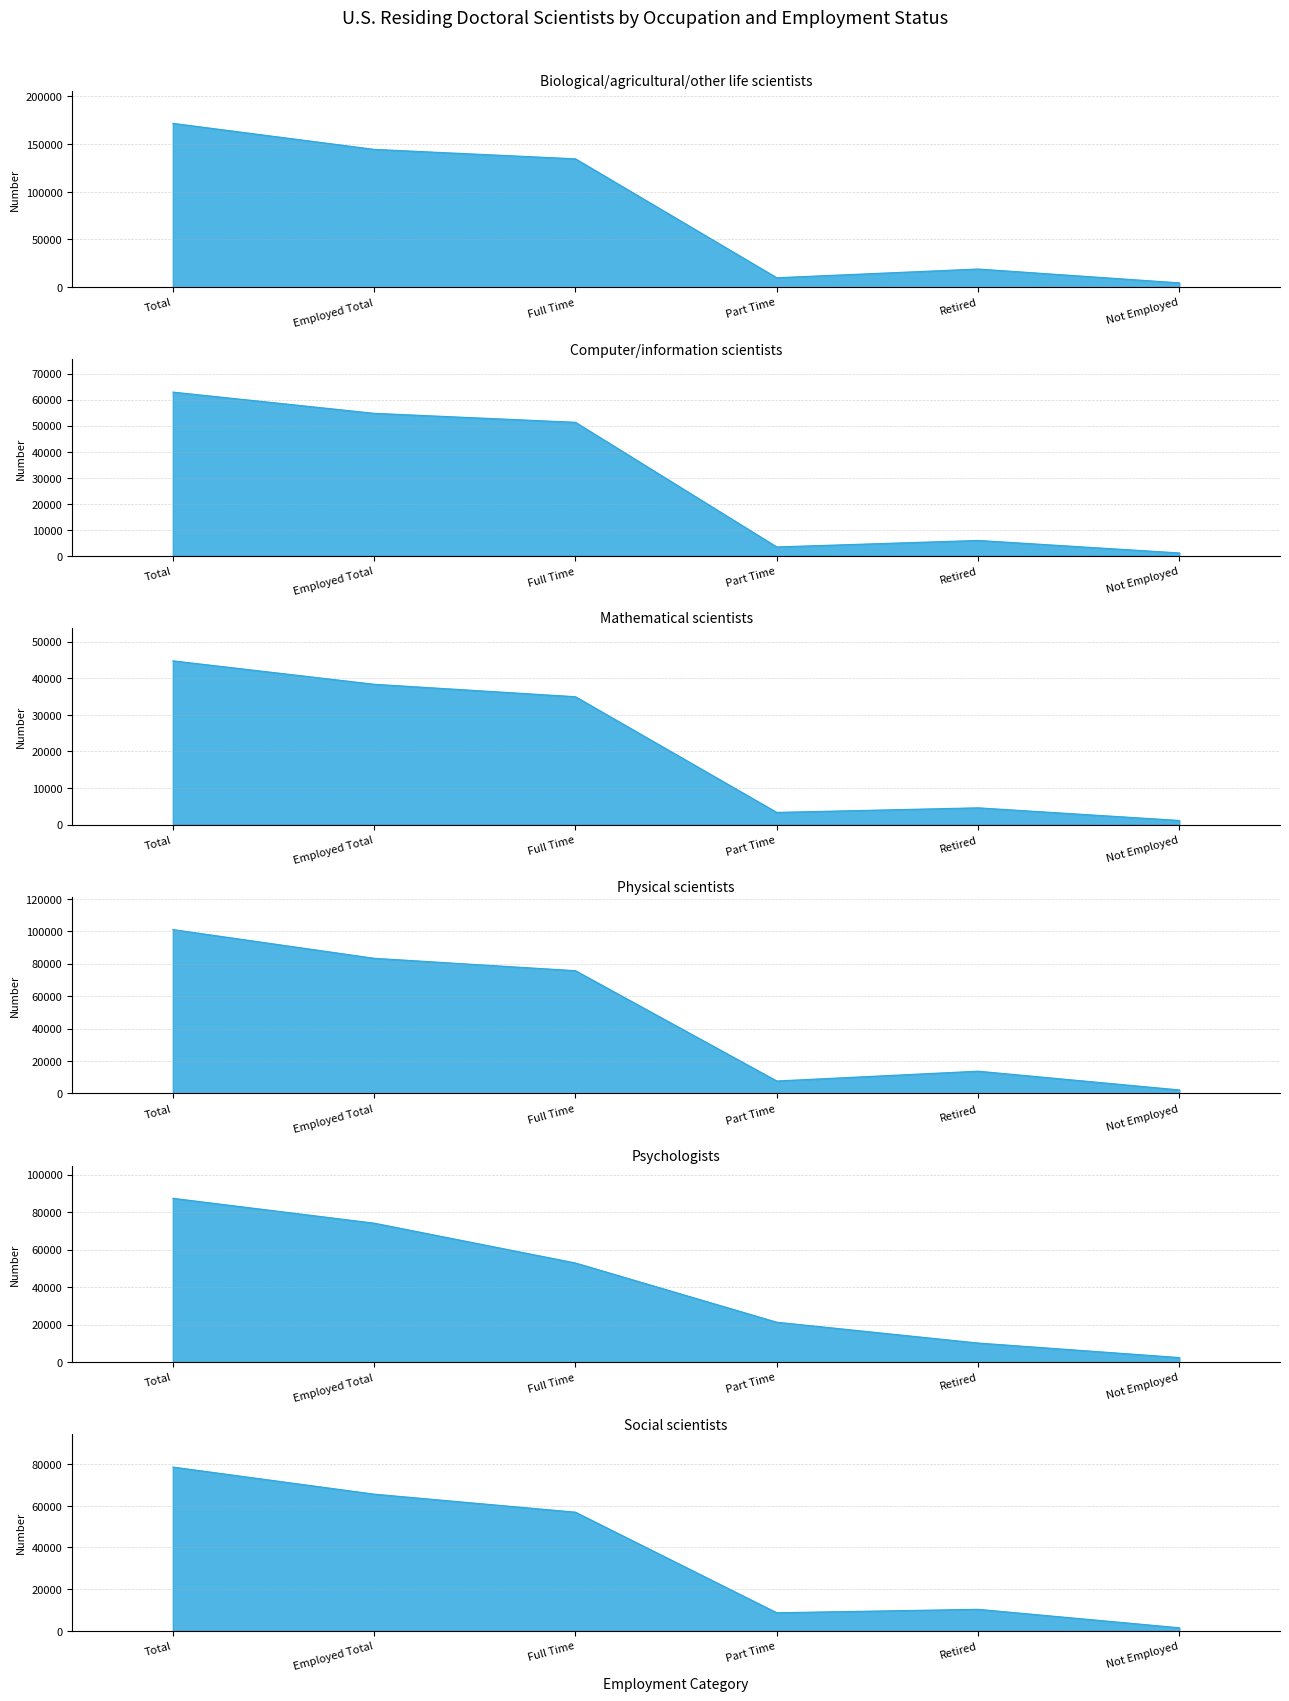

What is the smallest value displayed?

1150